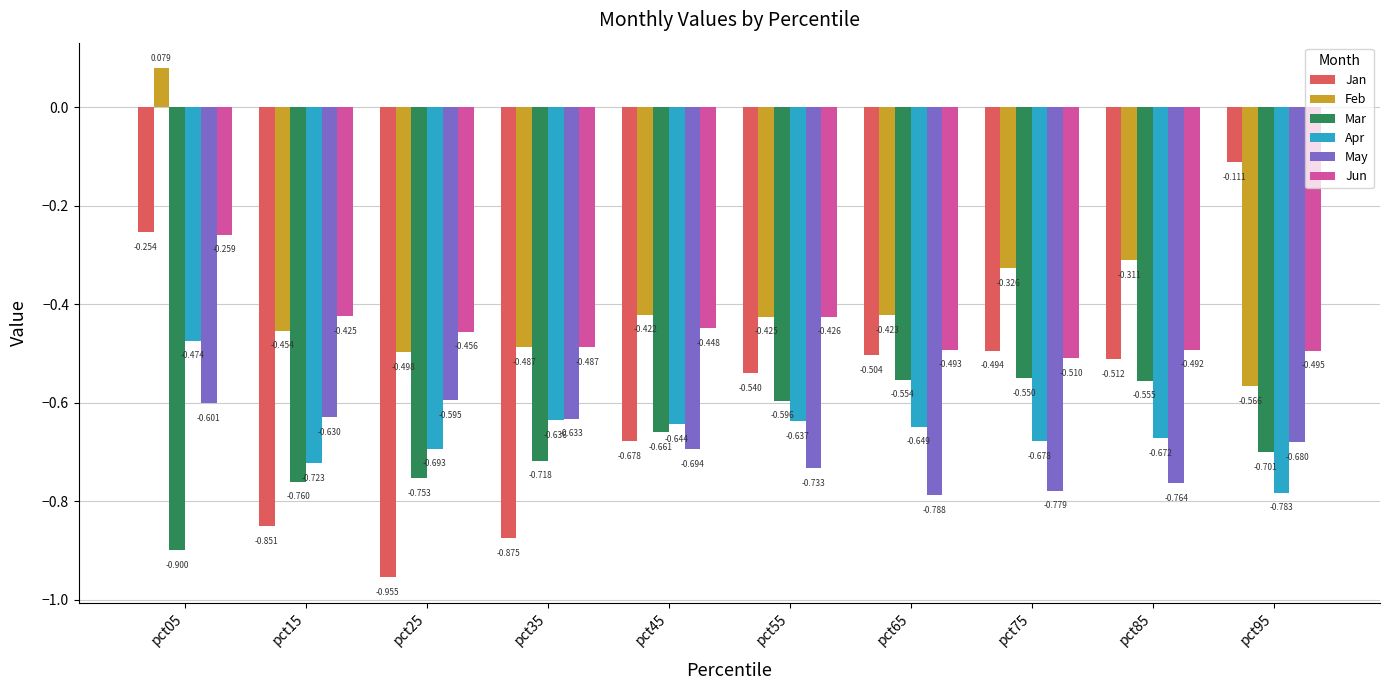

What is the total value across all series at pct55?

-3.4